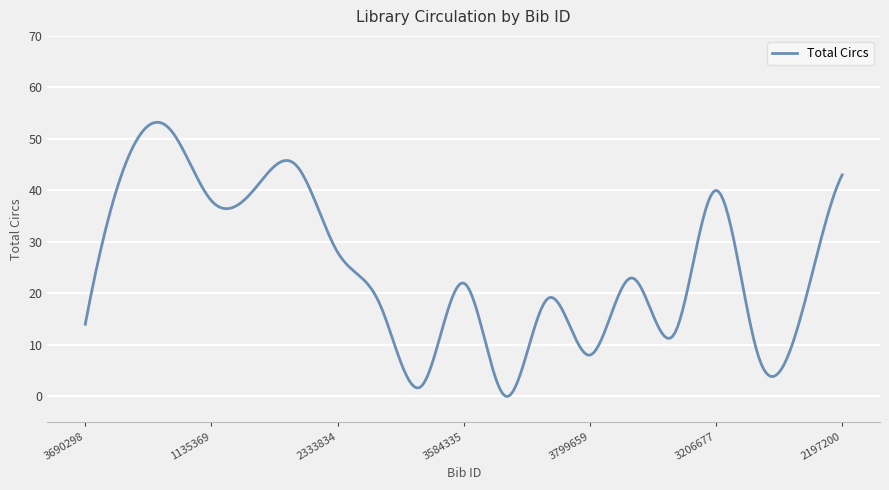

What is the maximum value shown in the chart?

53.2